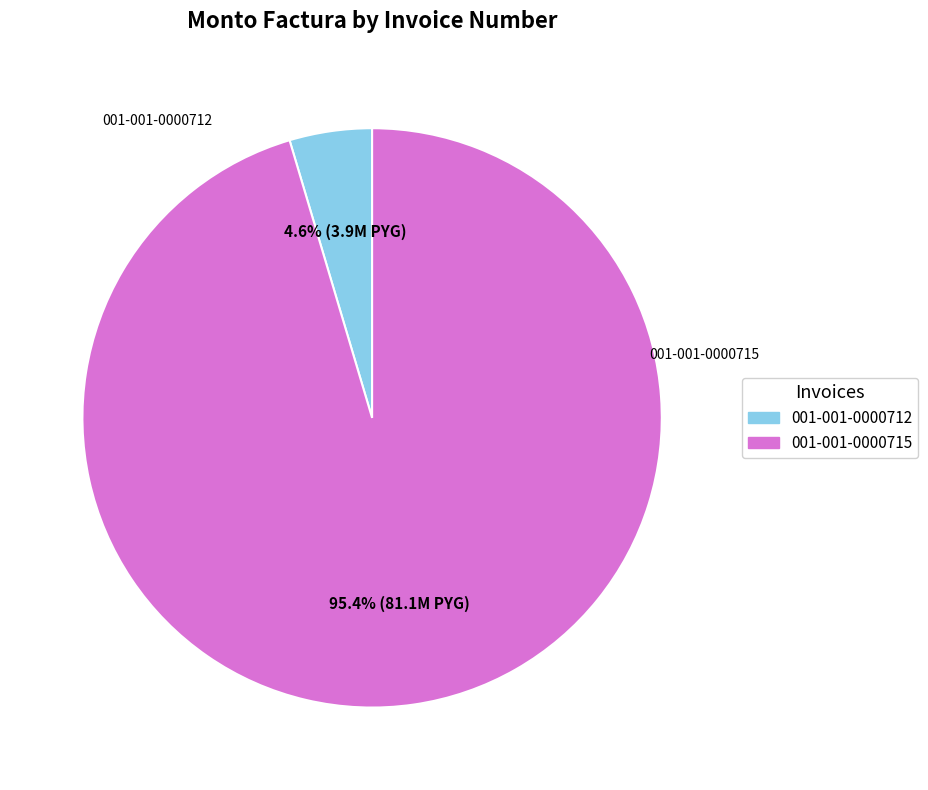

Which slice is the smallest?

001-001-0000712